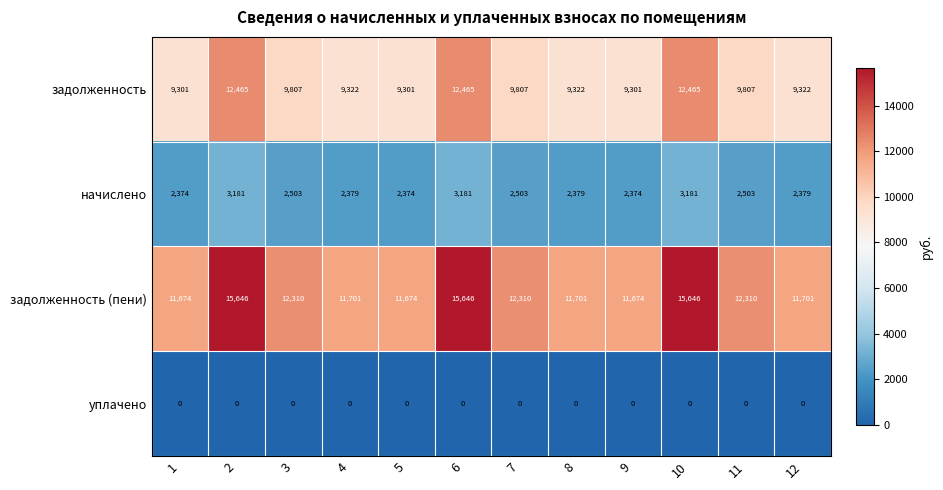

True or false: начислено has a value of 3181 at 10.

True